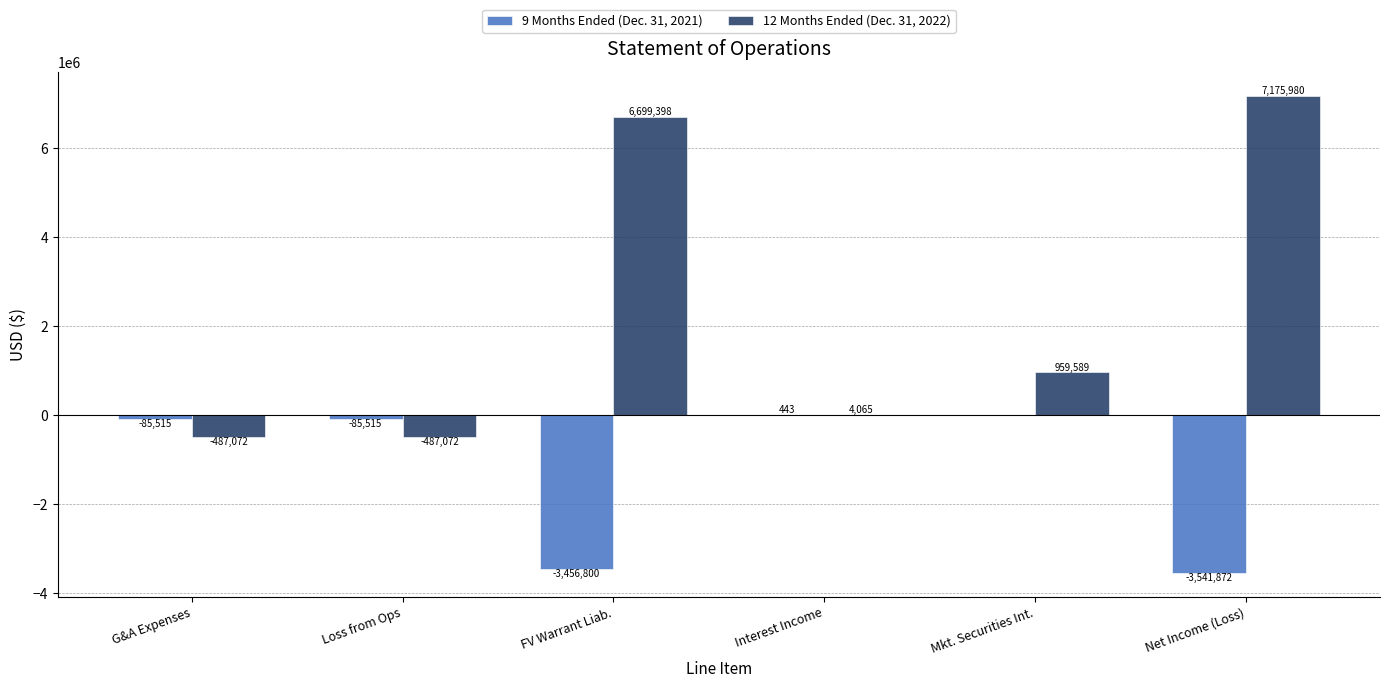

Between Interest Income and Mkt. Securities Int., which series saw the biggest shift?

12 Months Ended (Dec. 31, 2022)